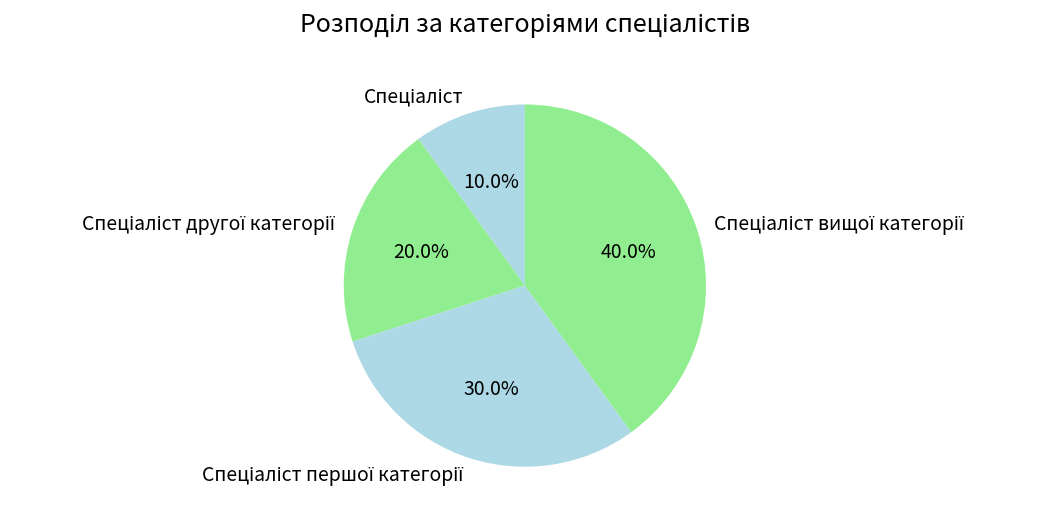

To the nearest percent, what is the average slice percentage?

25%